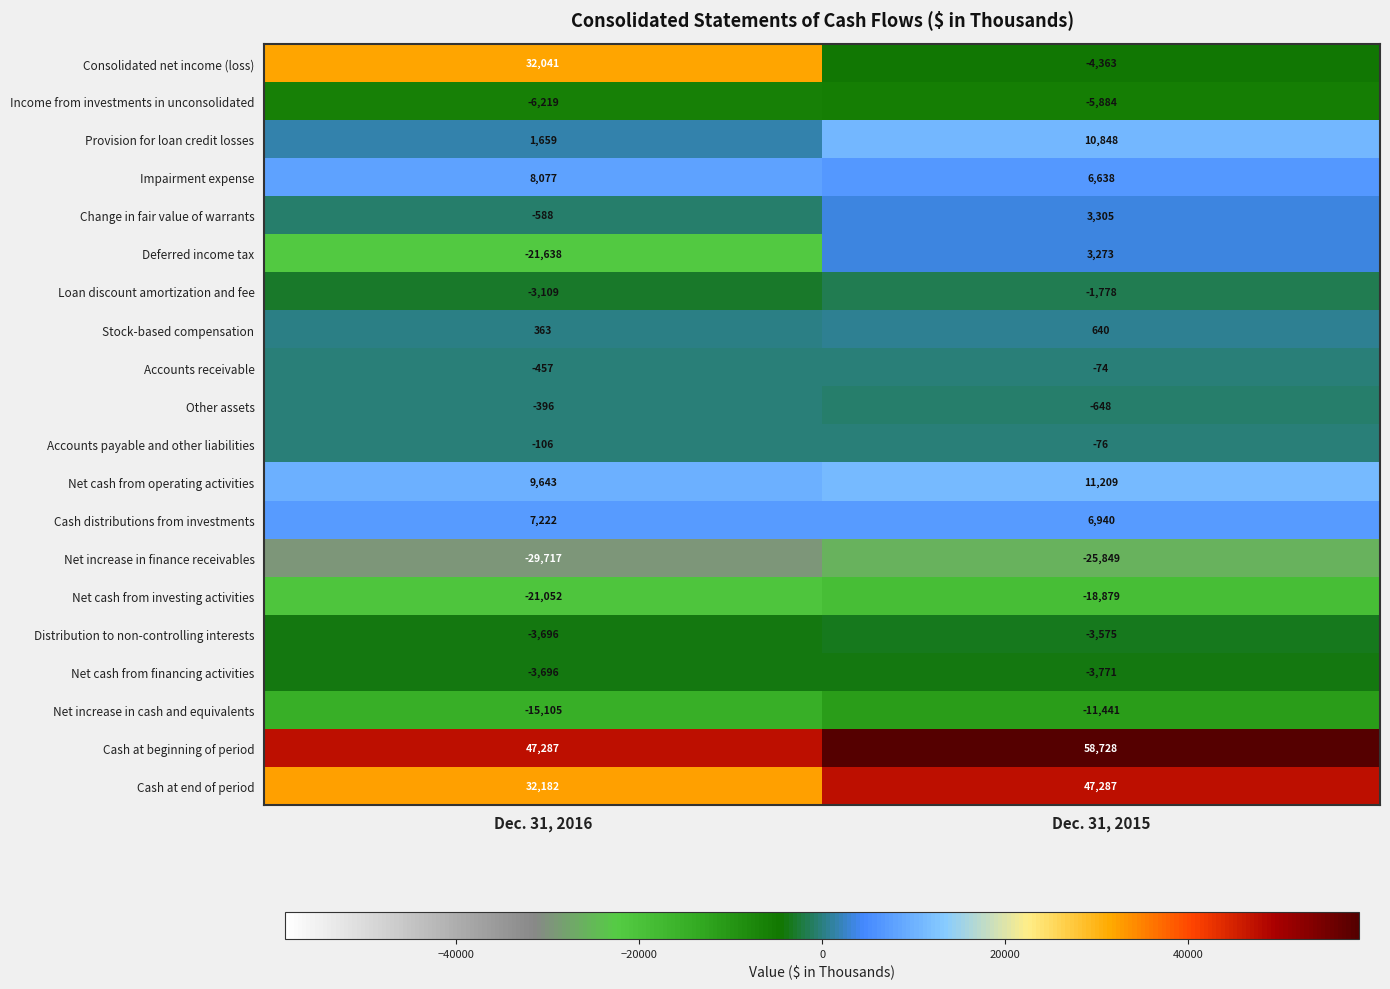

What is the minimum value shown in the chart?

-29717